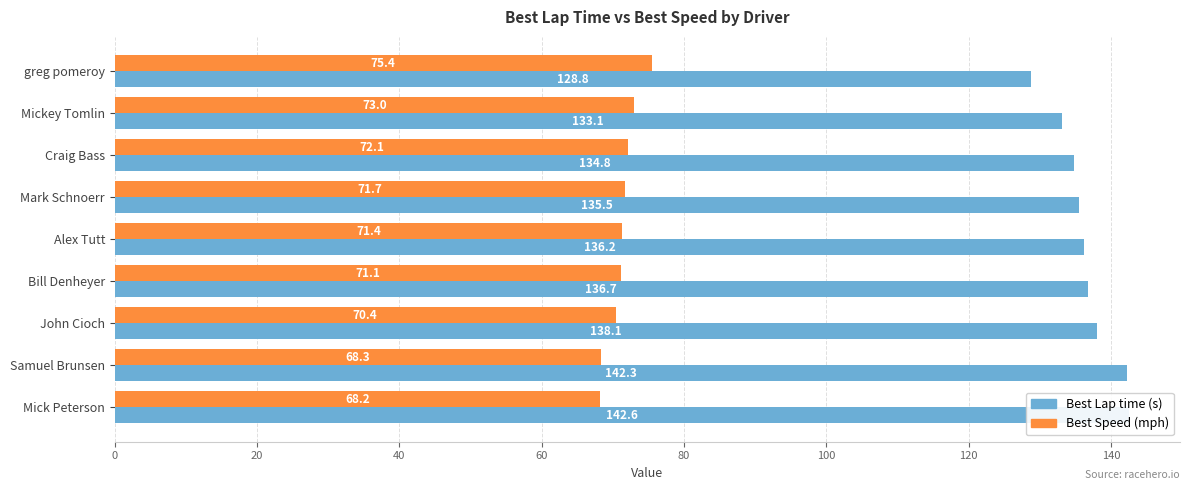

Read the Best Lap time (s) value at Bill Denheyer.

136.7